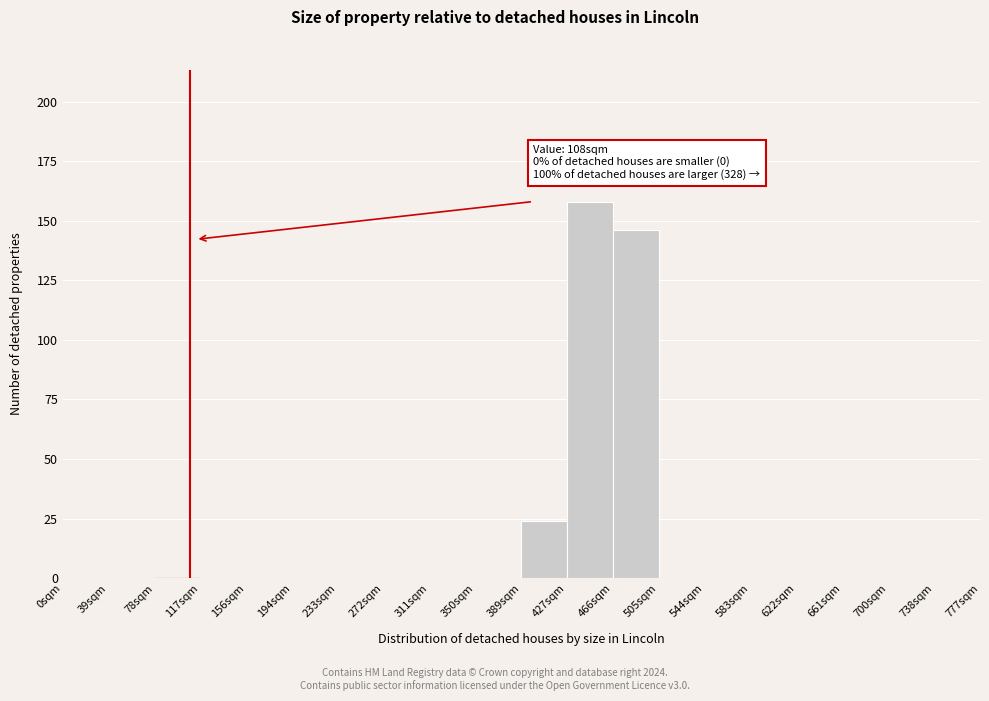

Which range on the x-axis has the tallest bar?

429 to 468